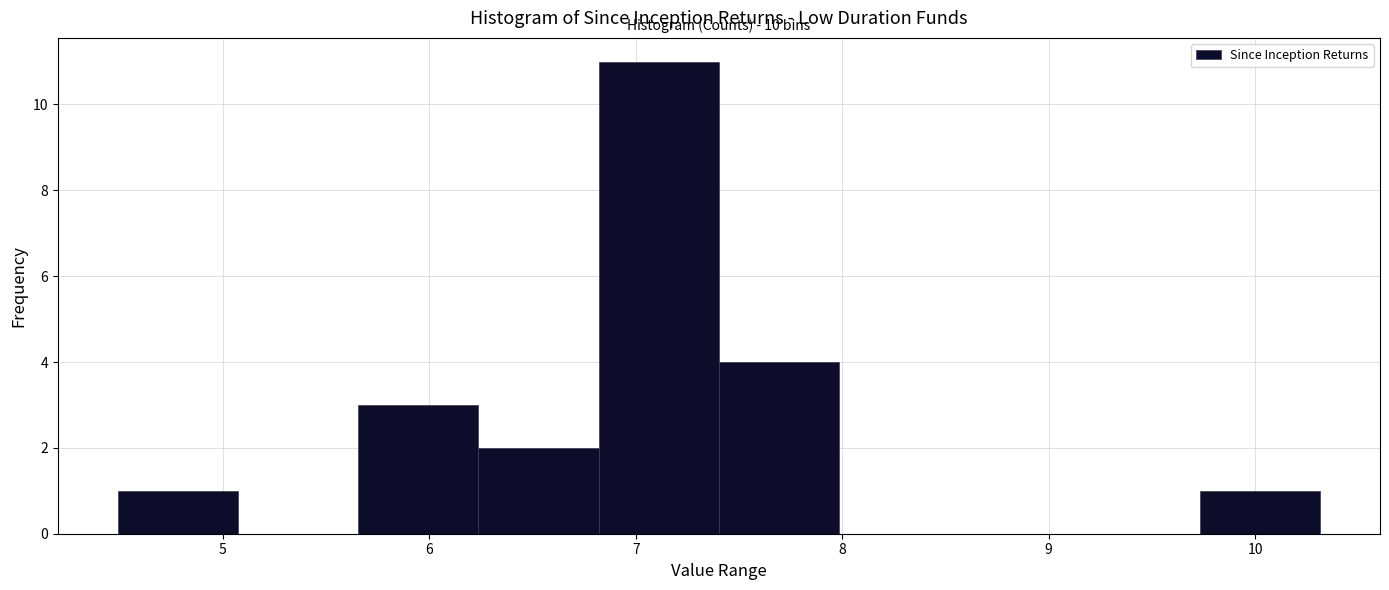

Over which range of the x-axis is the bar tallest?

6.8 to 7.4